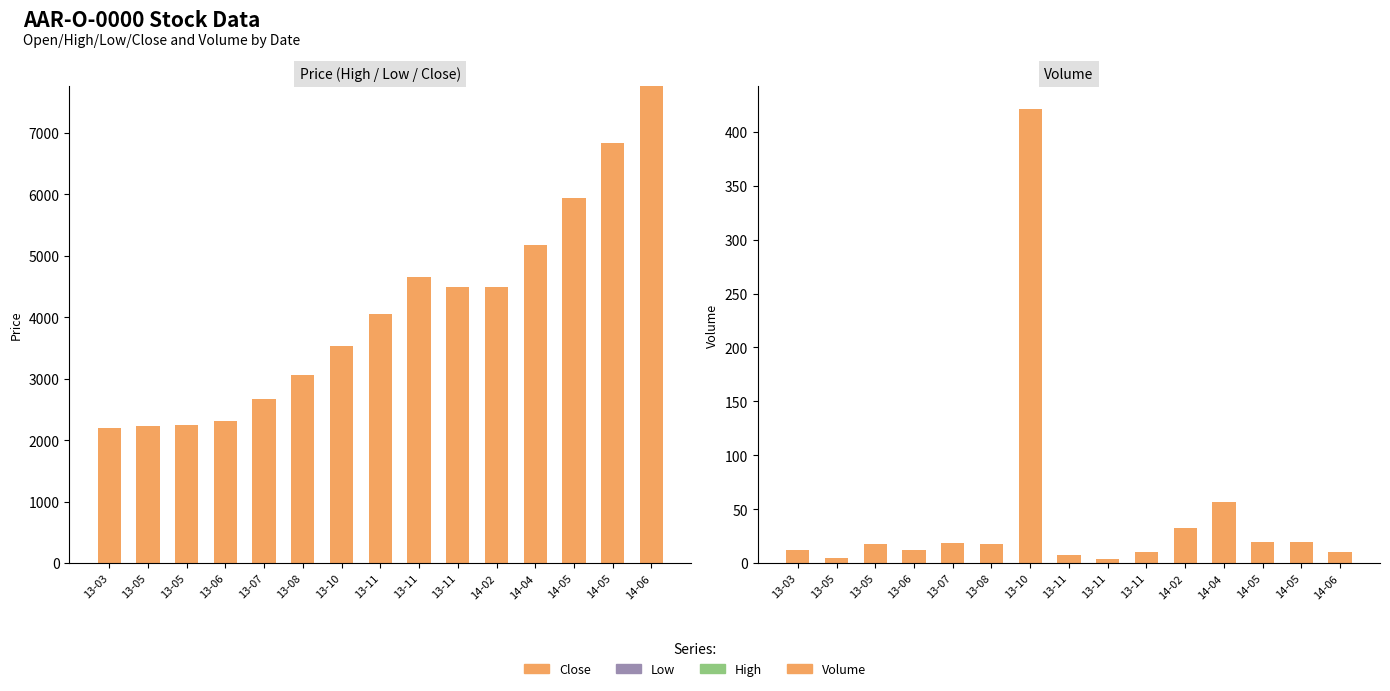

What is the total value across all series at 13-11?

4065